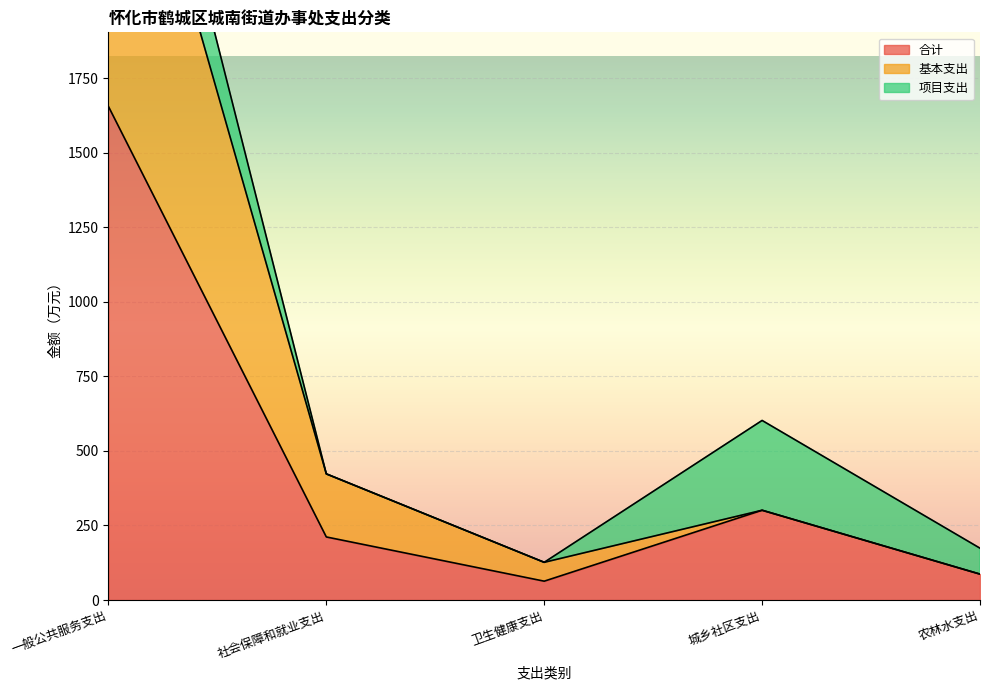

The value of 合计 at 卫生健康支出 is 63.2. True or false?

True